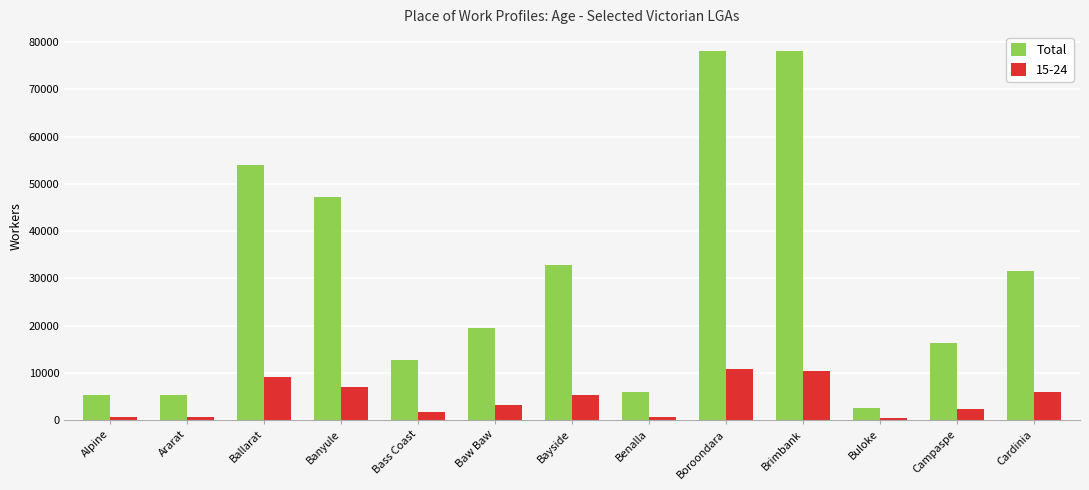

Is the value of Total at Banyule greater than the value of 15-24 at Campaspe?

Yes